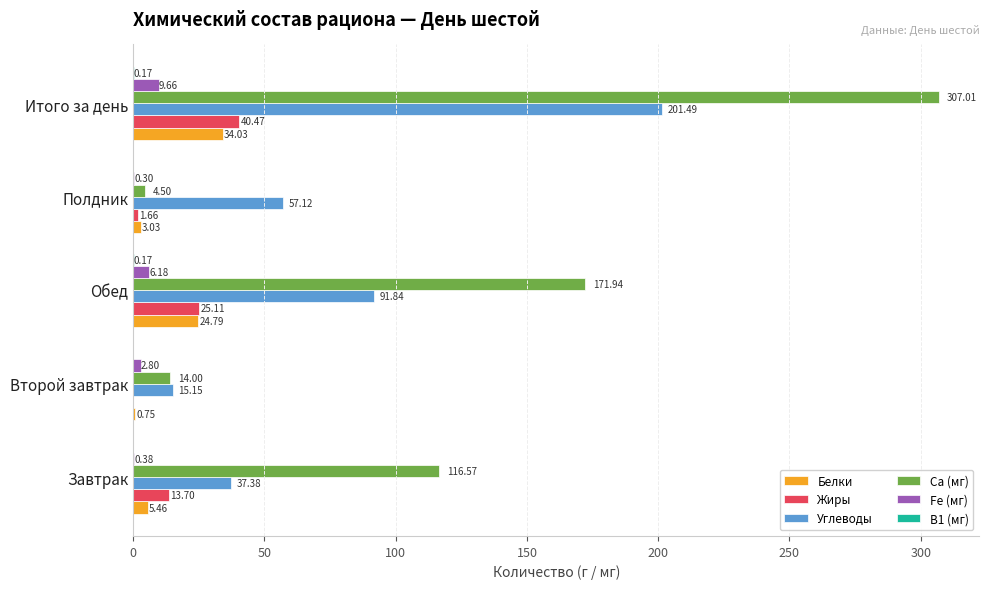

At which label is Жиры closest to 20?

Обед